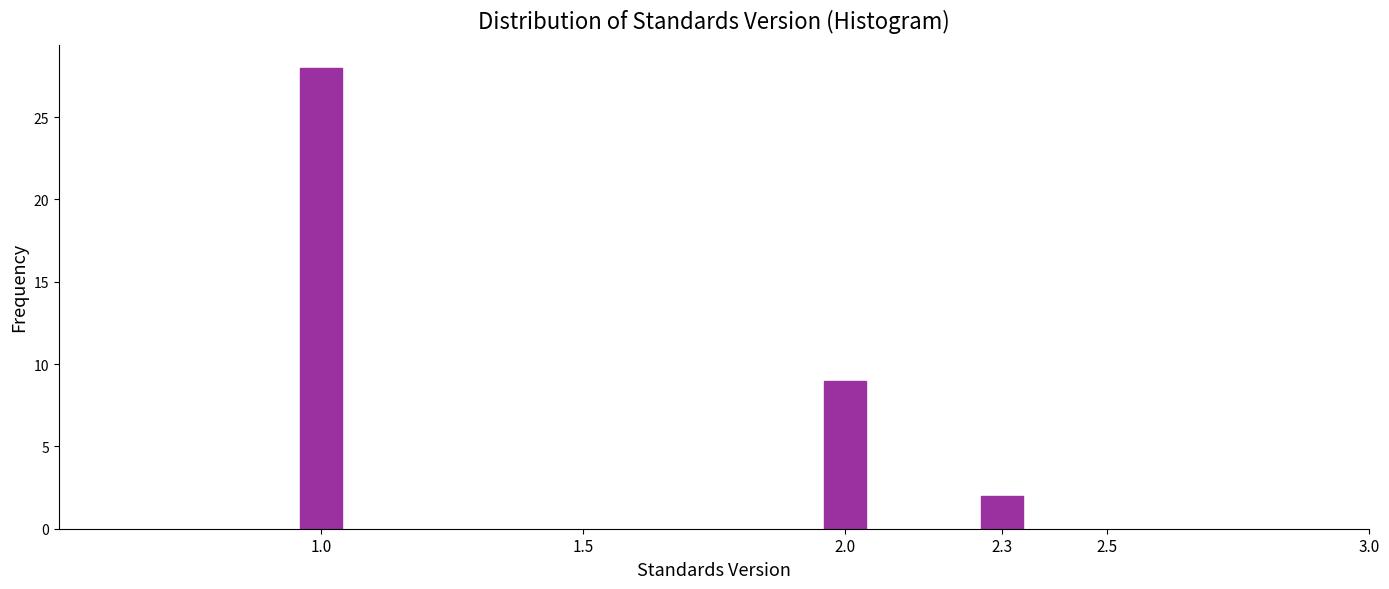

Reading left to right, transcribe all the data shown in this chart.

1.0=28	2.0=9	2.3=2